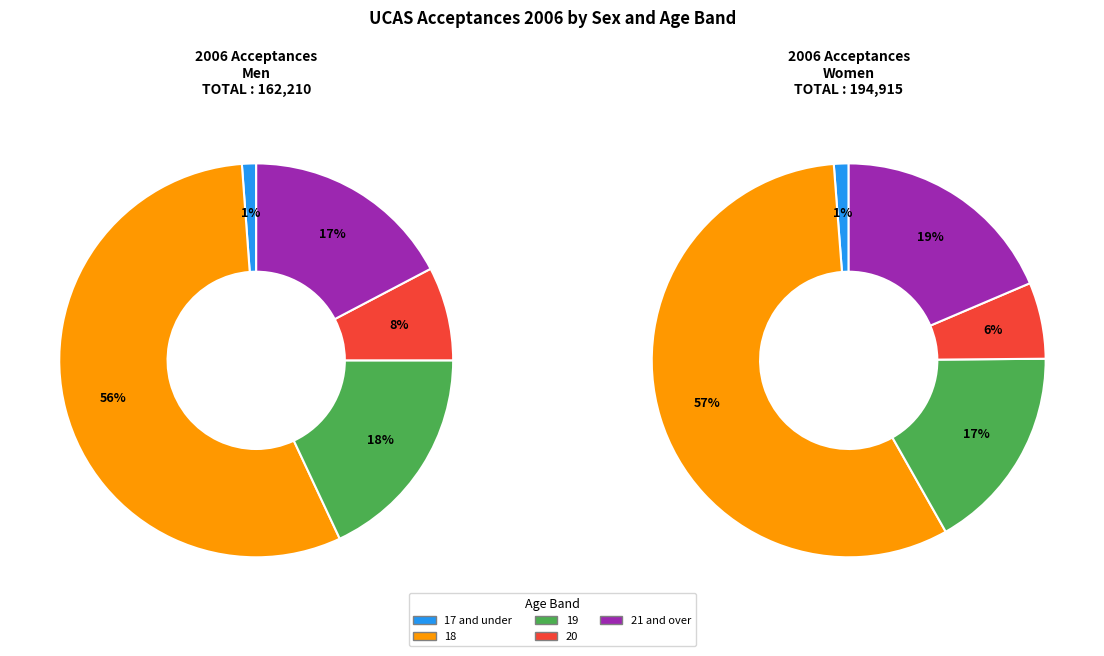

Does any single category account for the majority?

Yes